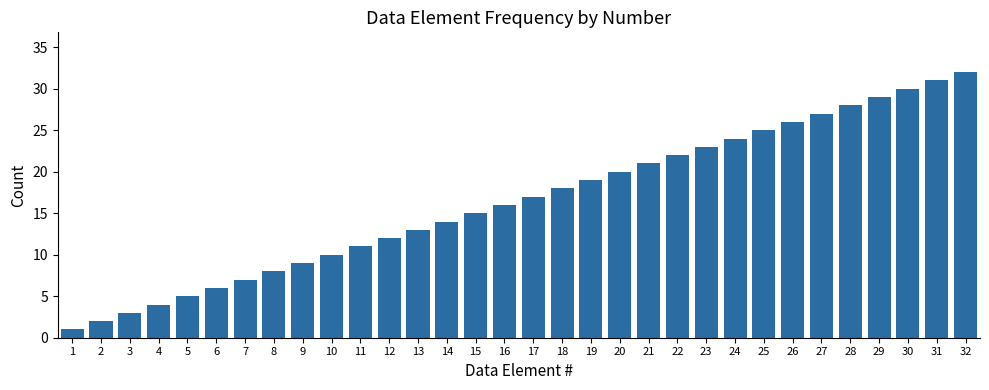

True or false: the data shows 7 at 12.

False